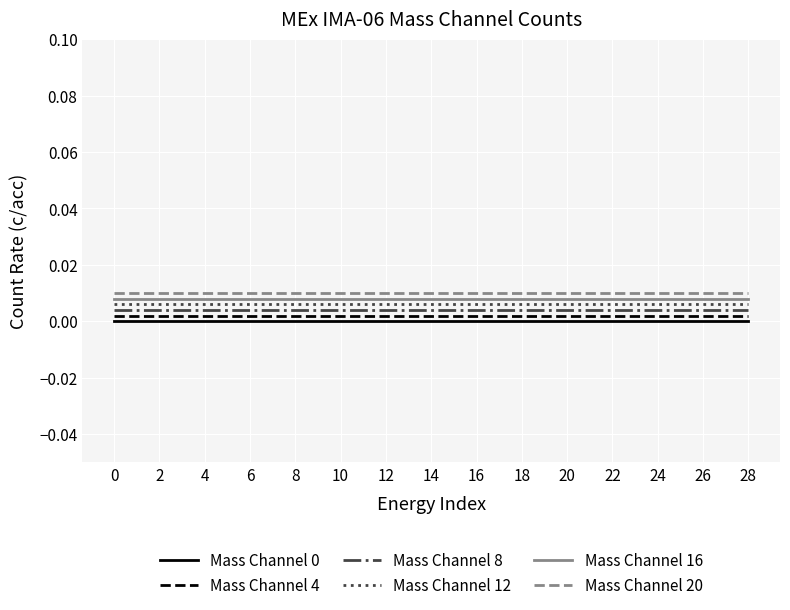

Is this an area chart (filled region under the line)?

No